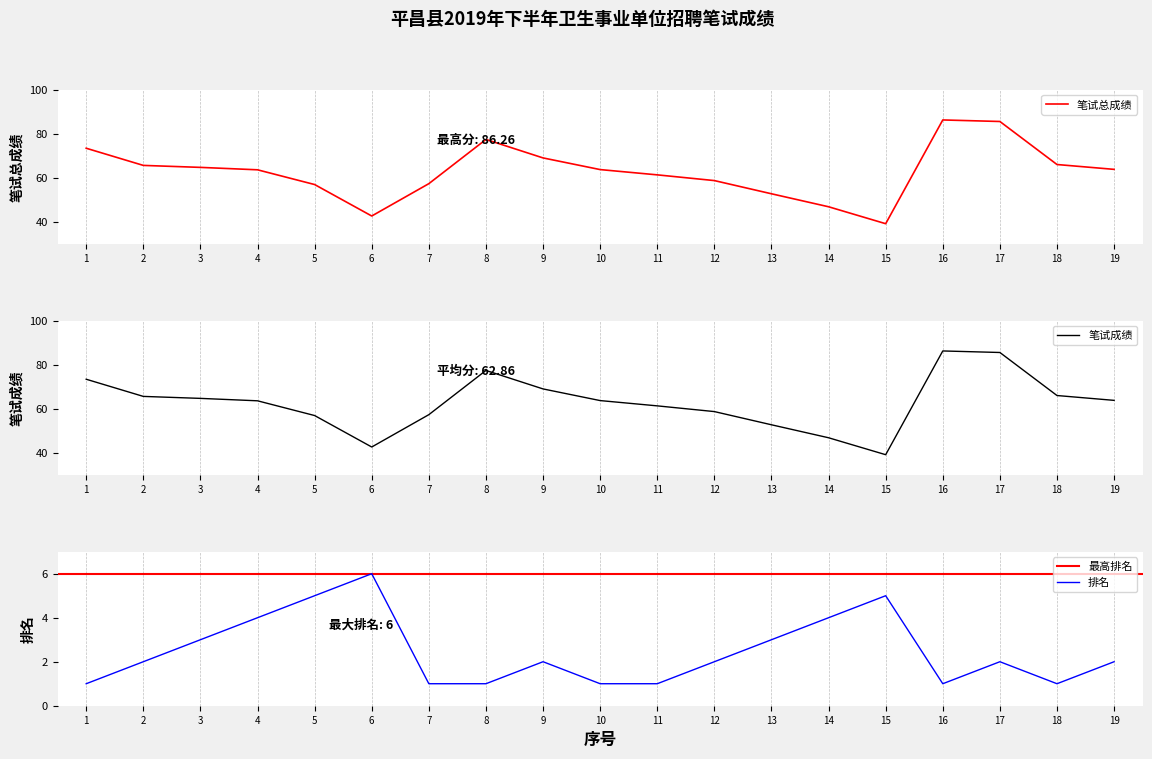

What is the value of the 排名 point at the 14th from the left?

4.0